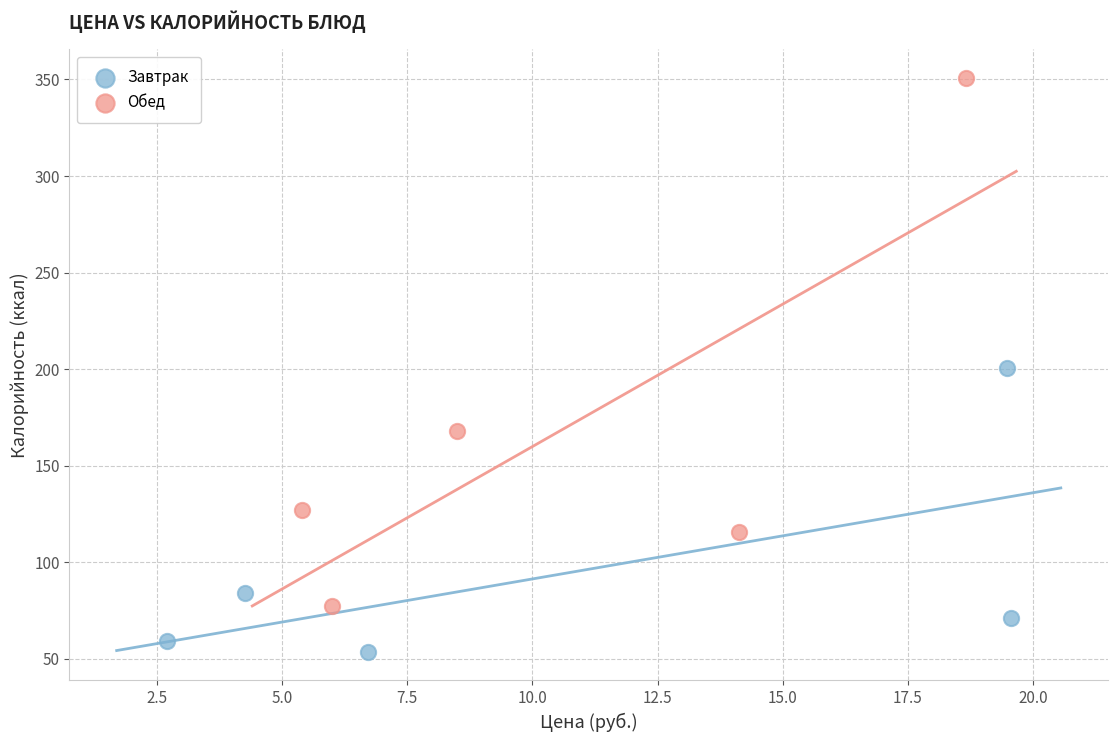

Which series contains the highest Y value?

Обед